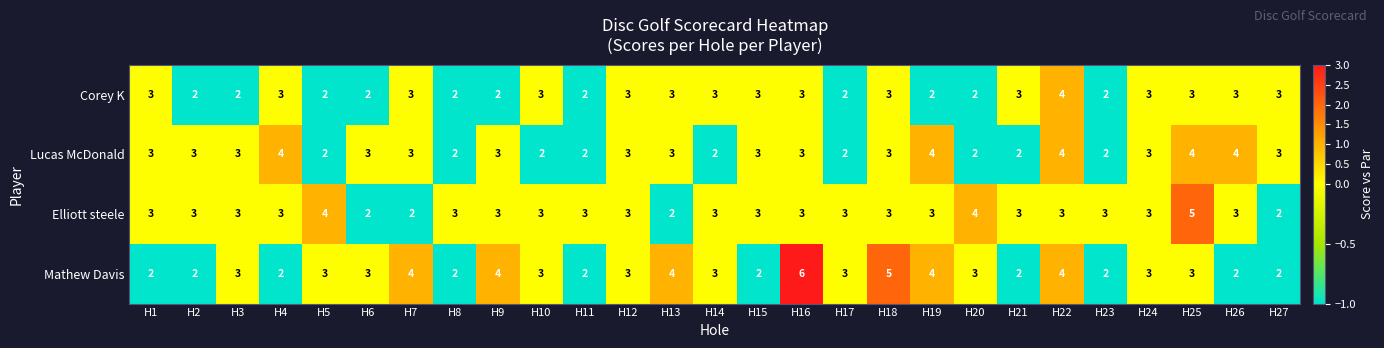

Is it true that Lucas McDonald equals 1 at H20?

False